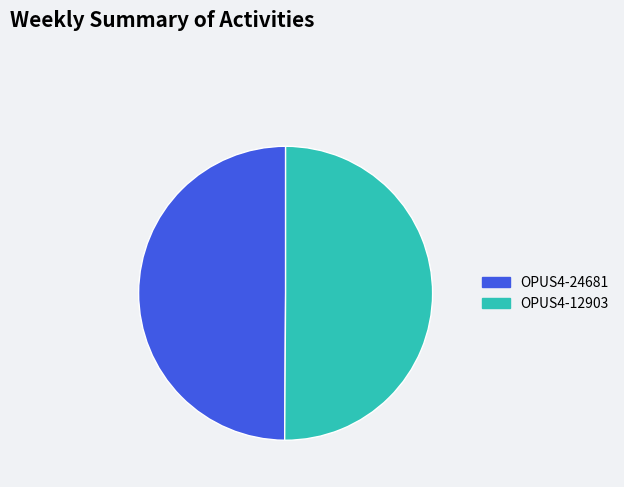

Do OPUS4-12903 and OPUS4-24681 together represent more than half of the pie?

Yes